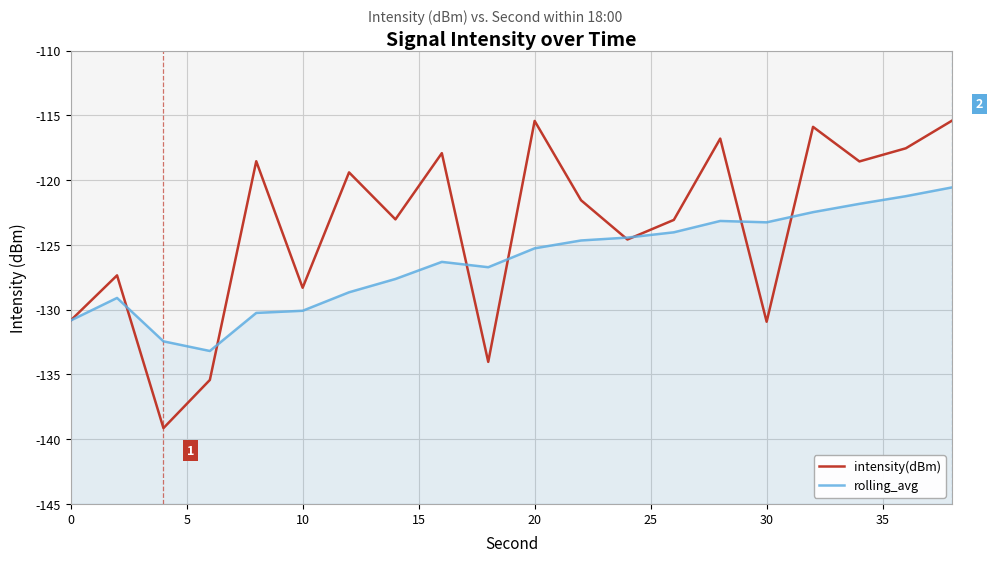

What is the value of the rolling_avg point at the 16th from the left?

-133.2